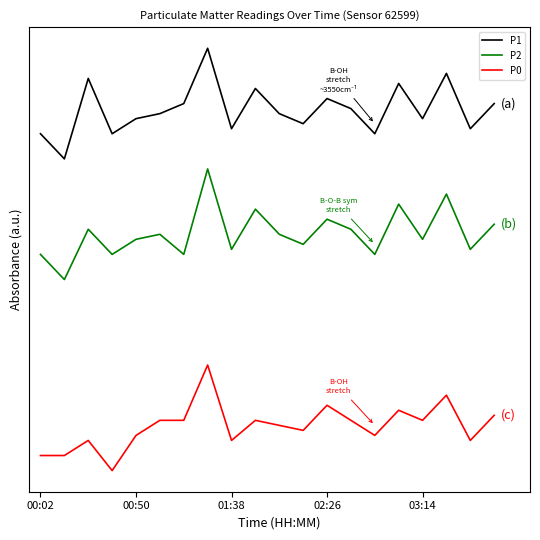

Which series has the largest total across all categories?

P1